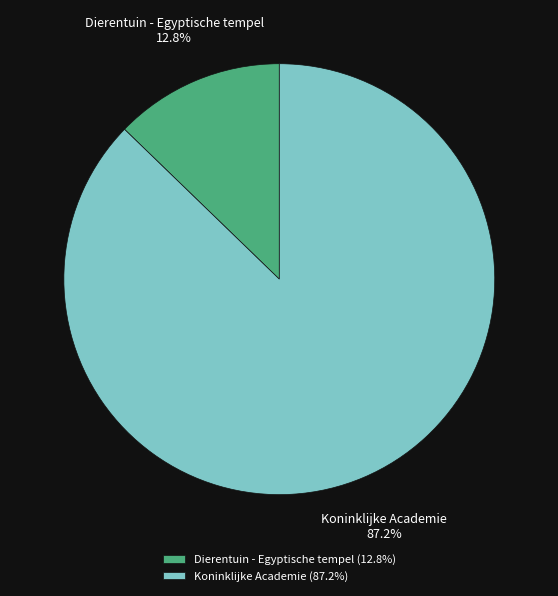

How many segments does this pie chart have?

2